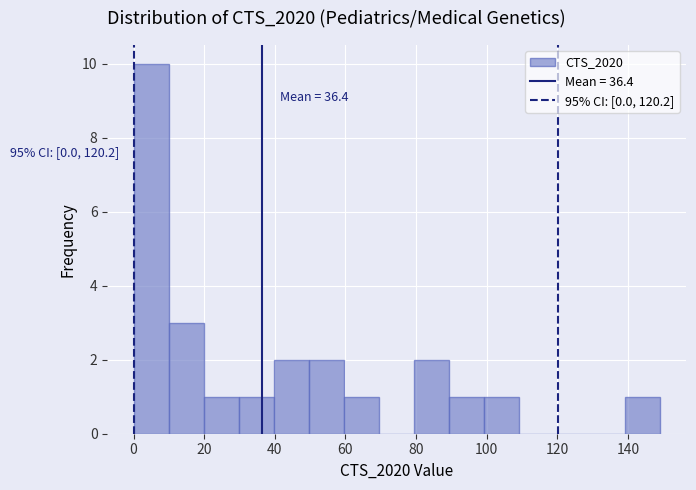

Which range on the x-axis has the tallest bar?

0 to 10